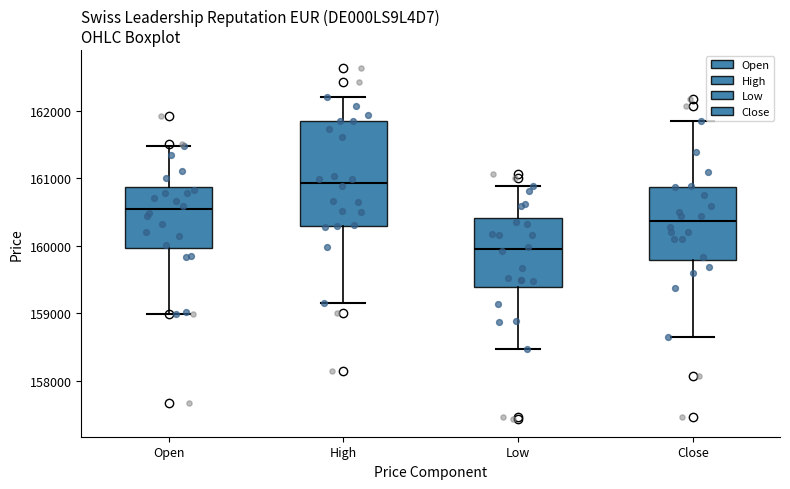

Where is the upper edge of the box for Close on the y-axis? The values are not printed on the chart, so give them approximately, as read against the axis.

160900